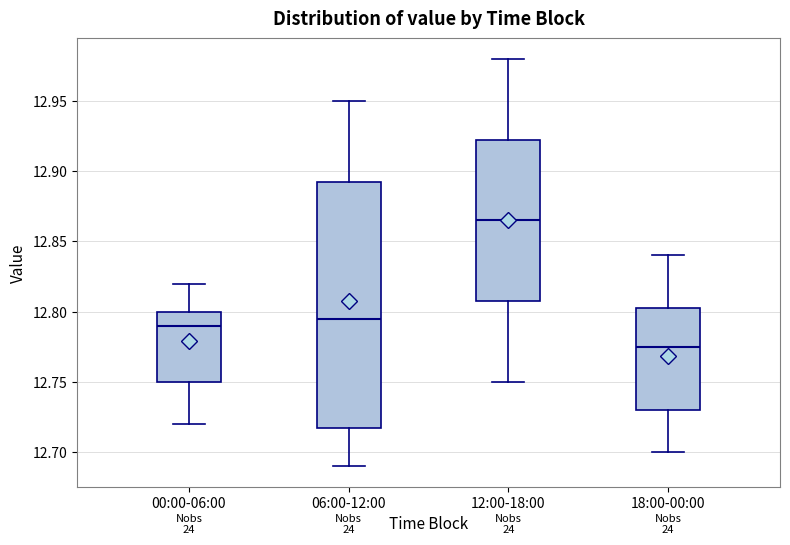

Reading left to right, transcribe this box plot: for each box, give where its median line is, the range the box spans, and where its two whiskers end, as read against the y-axis. The values are not printed on the chart, so give them approximately, as read against the axis.

00:00-06:00: median 12.790, box 12.750 to 12.800, whiskers 12.720 to 12.820
06:00-12:00: median 12.795, box 12.720 to 12.895, whiskers 12.690 to 12.950
12:00-18:00: median 12.865, box 12.810 to 12.925, whiskers 12.750 to 12.980
18:00-00:00: median 12.775, box 12.730 to 12.805, whiskers 12.700 to 12.840